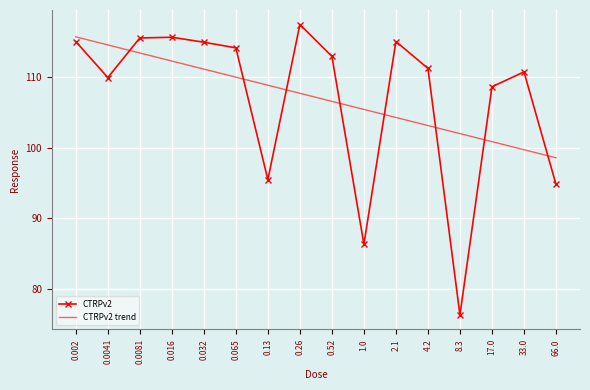

What is the sum of the CTRPv2 values at 0.002 and 66.0?

209.8